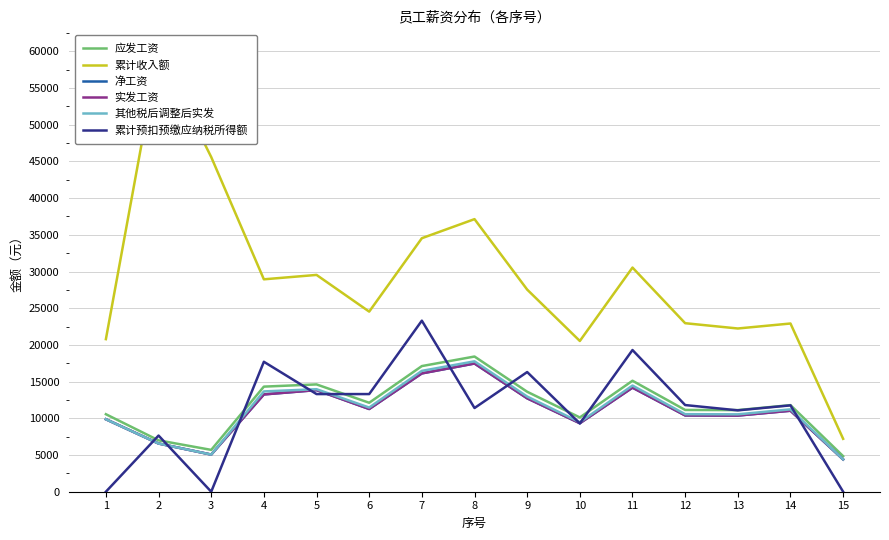

What is the sum of the 其他税后调整后实发 values at 10 and 1?

19342.6